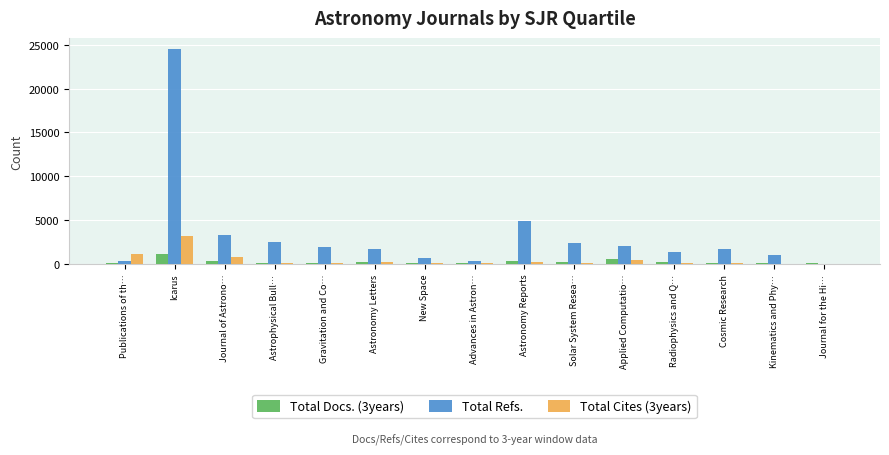

What is the sum of the Total Cites (3years) values at Journal of Astrono… and New Space?

834